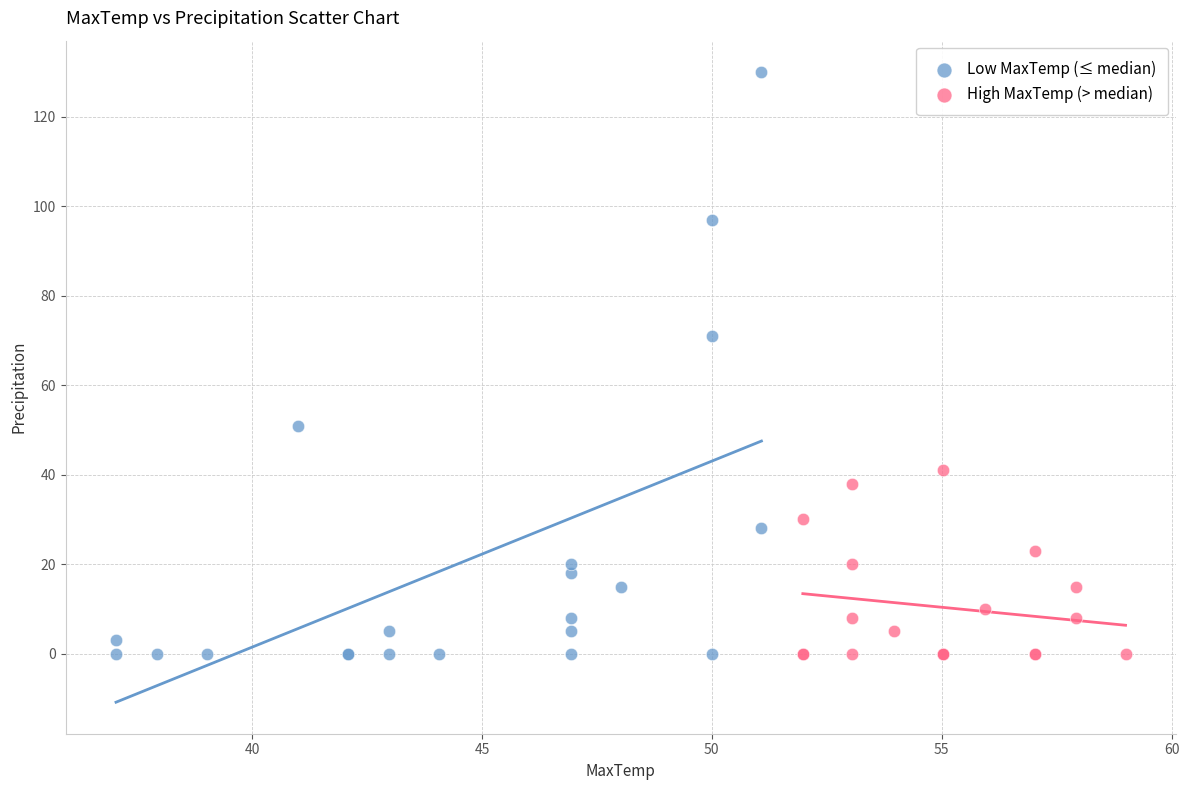

Which series has the widest spread of Y values?

Low MaxTemp (≤ median)